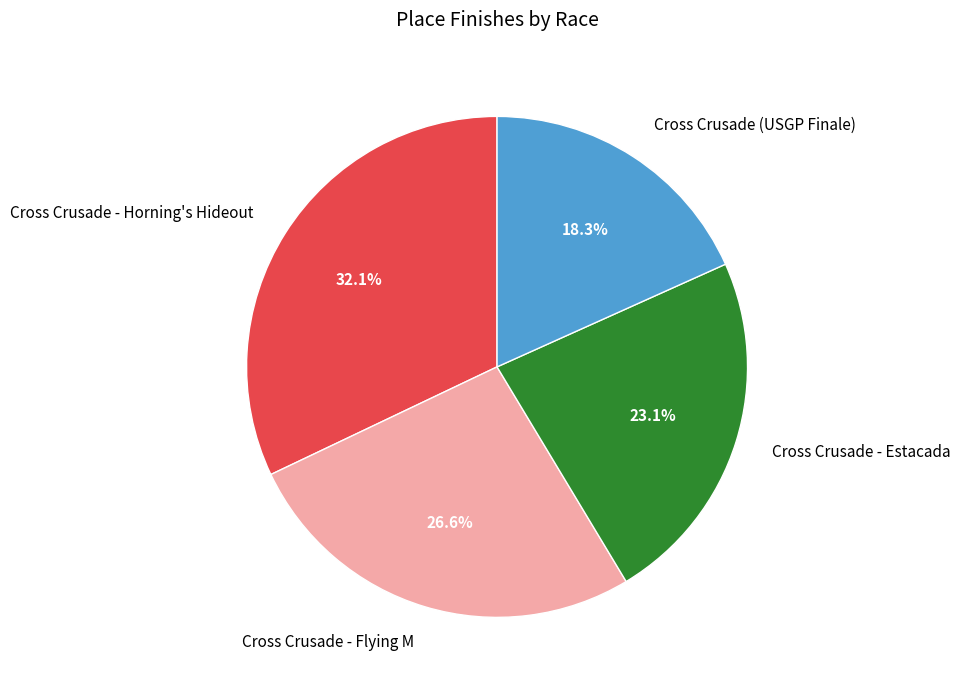

What is the smallest slice in the pie chart?

Cross Crusade (USGP Finale)